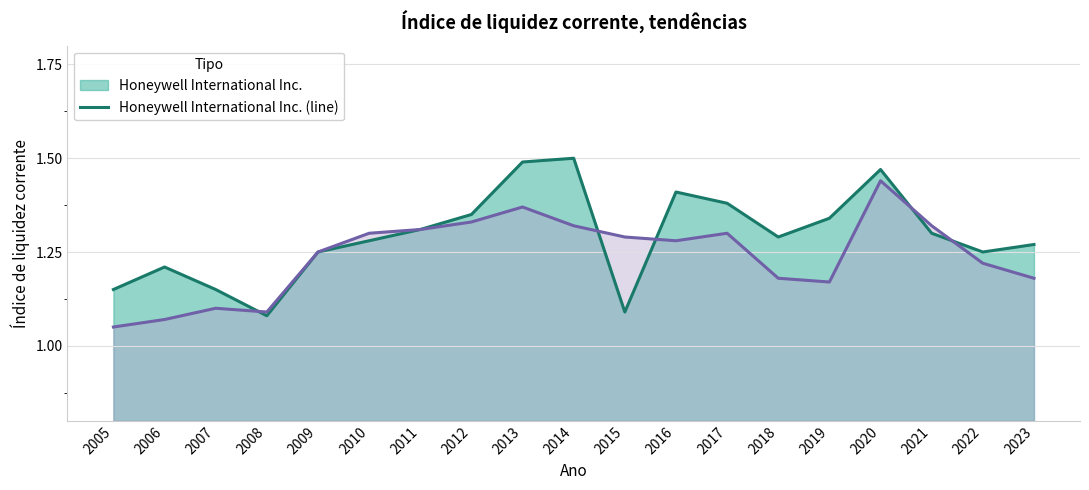

In Honeywell International Inc. (line), how many points are higher than both neighbors (excluding endpoints)?

4